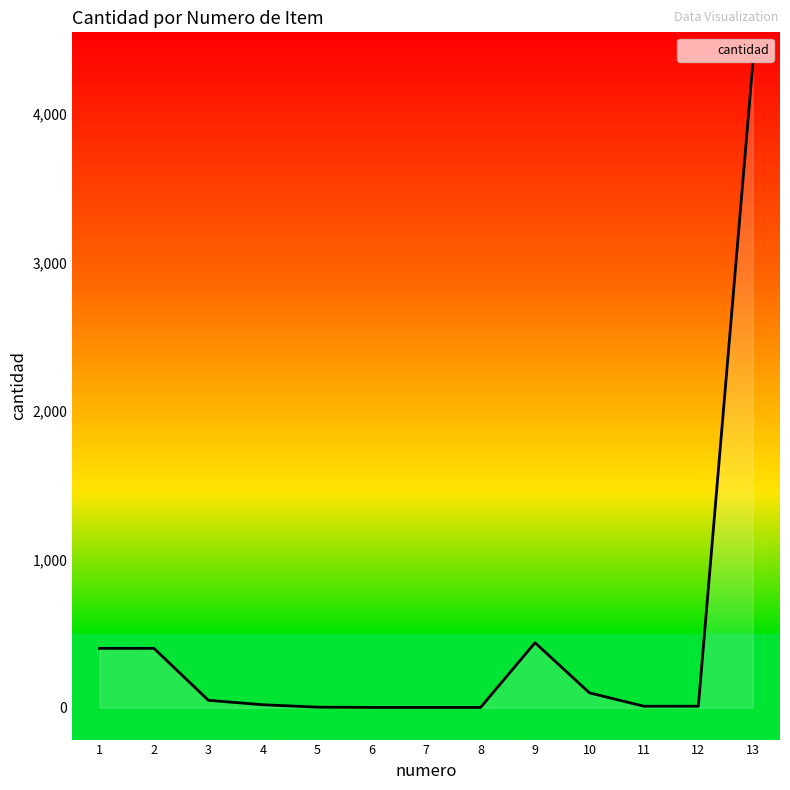

Approximately how many times larger is the value at 10 compared to 7?

50.0